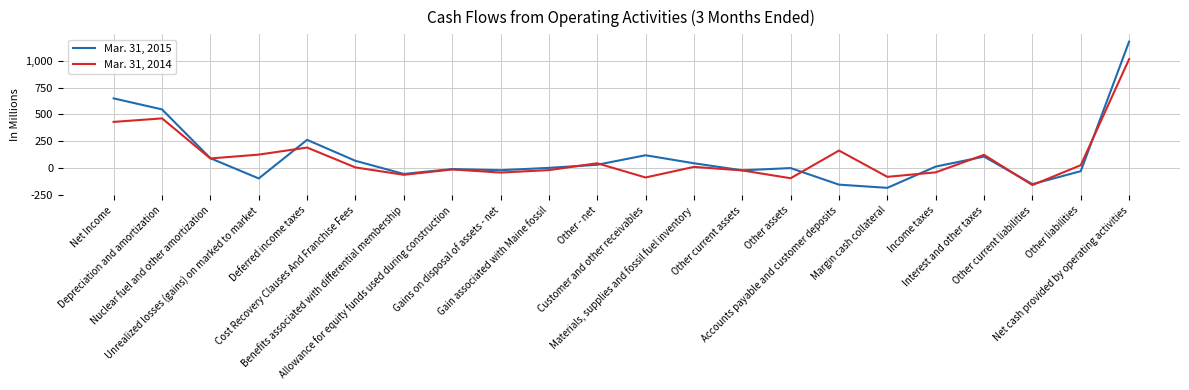

What is the lowest value of the Mar. 31, 2015 series?

-187